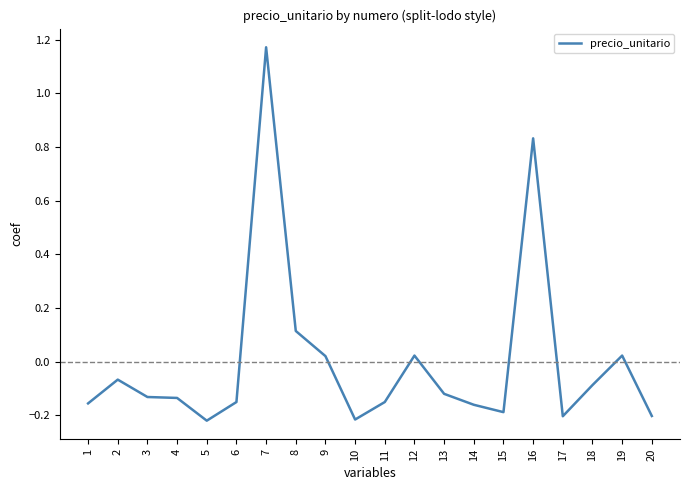

What is the difference between the maximum and minimum values?

1.4